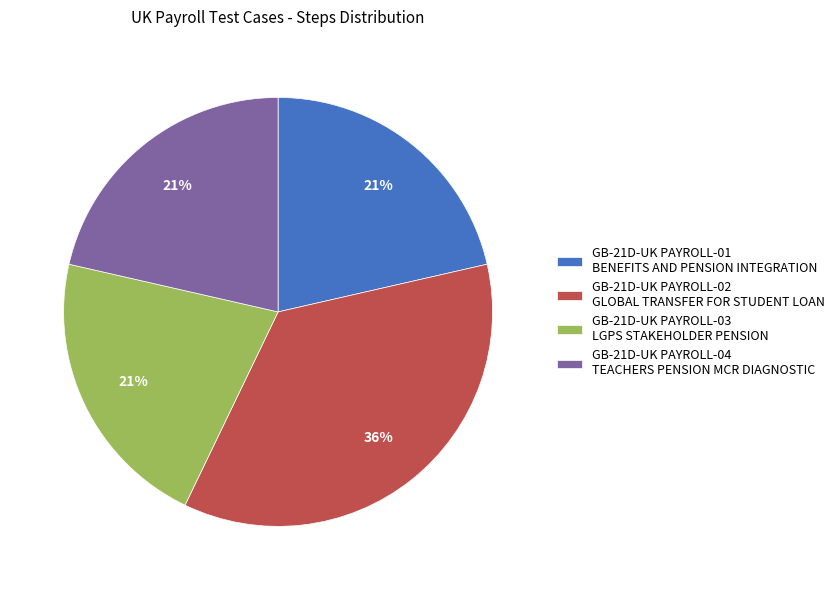

What is the ratio of the value at GB-21D-UK PAYROLL-03 LGPS STAKEHOLDER PENSION to the value at GB-21D-UK PAYROLL-02 GLOBAL TRANSFER FOR STUDENT LOAN?

0.6